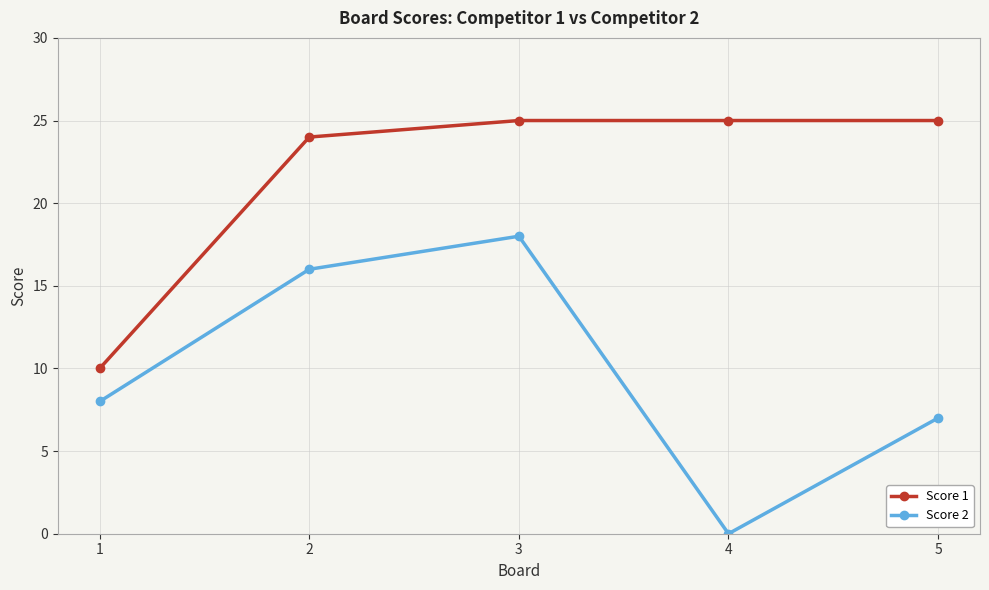

At which category does the chart reach its minimum across all series?

4